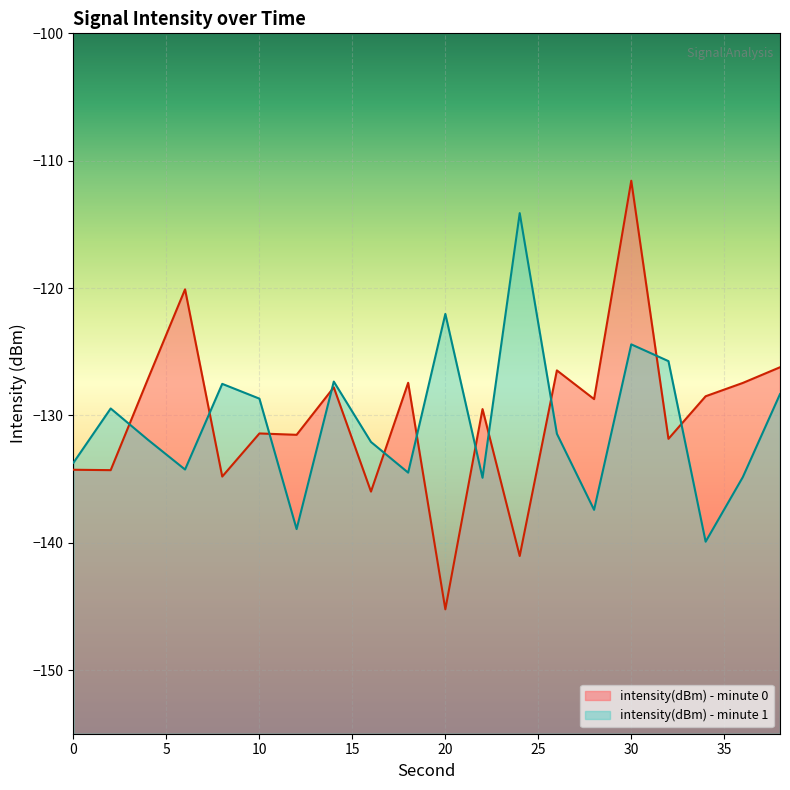

True or false: the data shows -120.1 at 6.

True